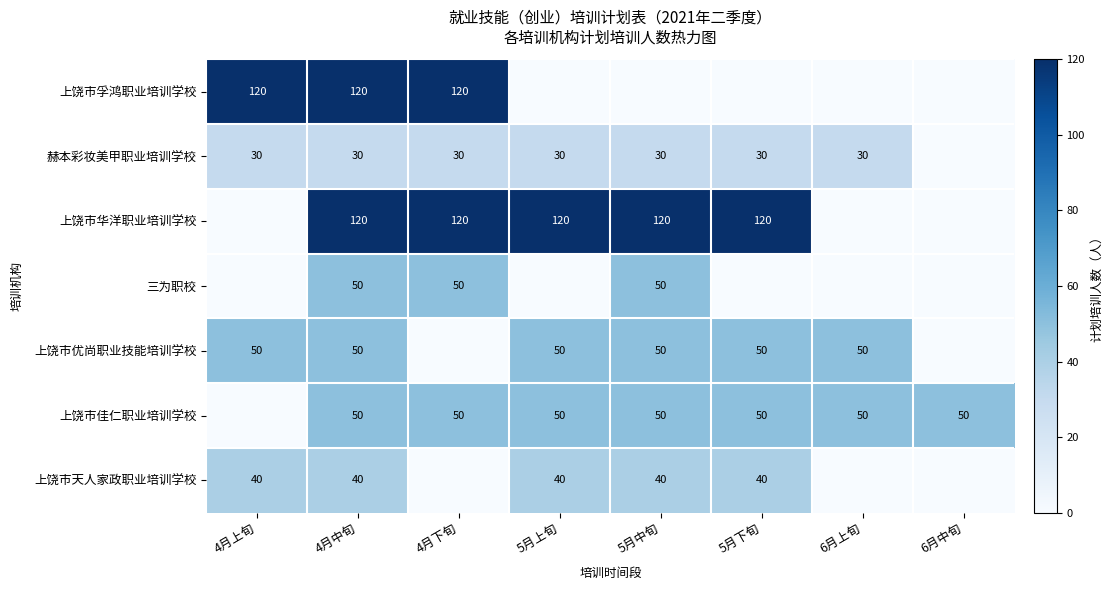

Is the value of 上饶市佳仁职业培训学校 at 4月下旬 greater than the value of 赫本彩妆美甲职业培训学校 at 6月上旬?

Yes